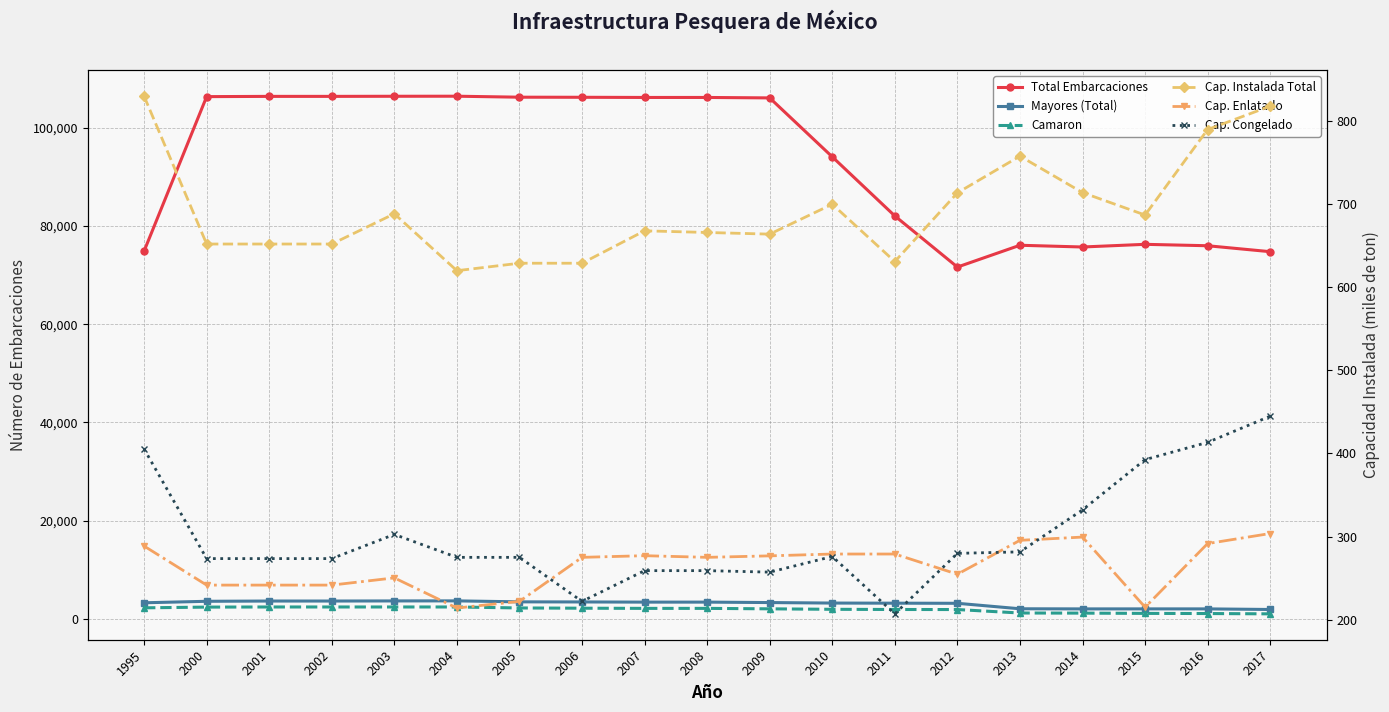

What are all the series names shown in the legend?

Total Embarcaciones, Mayores (Total), Camaron, Cap. Instalada Total, Cap. Enlatado, Cap. Congelado